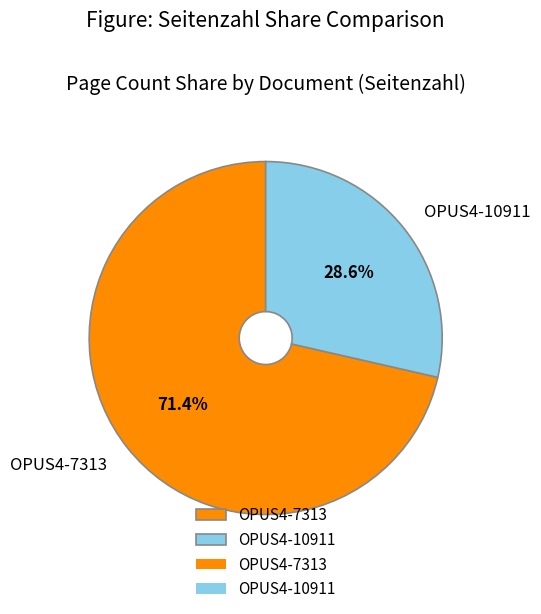

What is the ratio of the value at OPUS4-7313 to the value at OPUS4-10911?

2.5